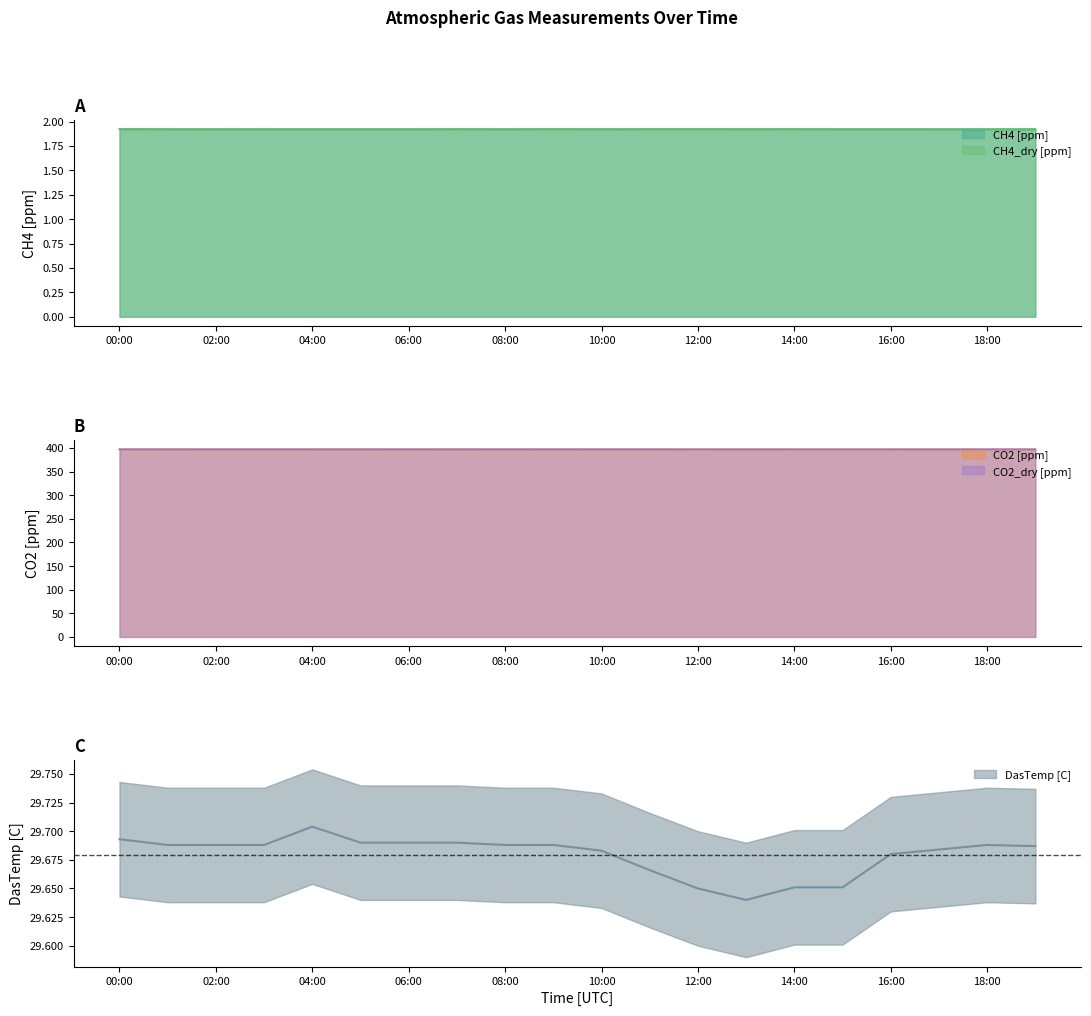

What is the lowest value of the CO2 [ppm] series?

396.7